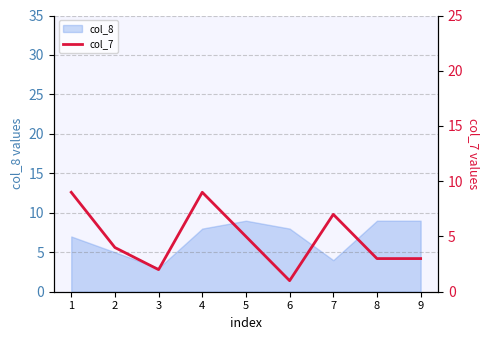

Is it true that the value at 7 is 7?

True